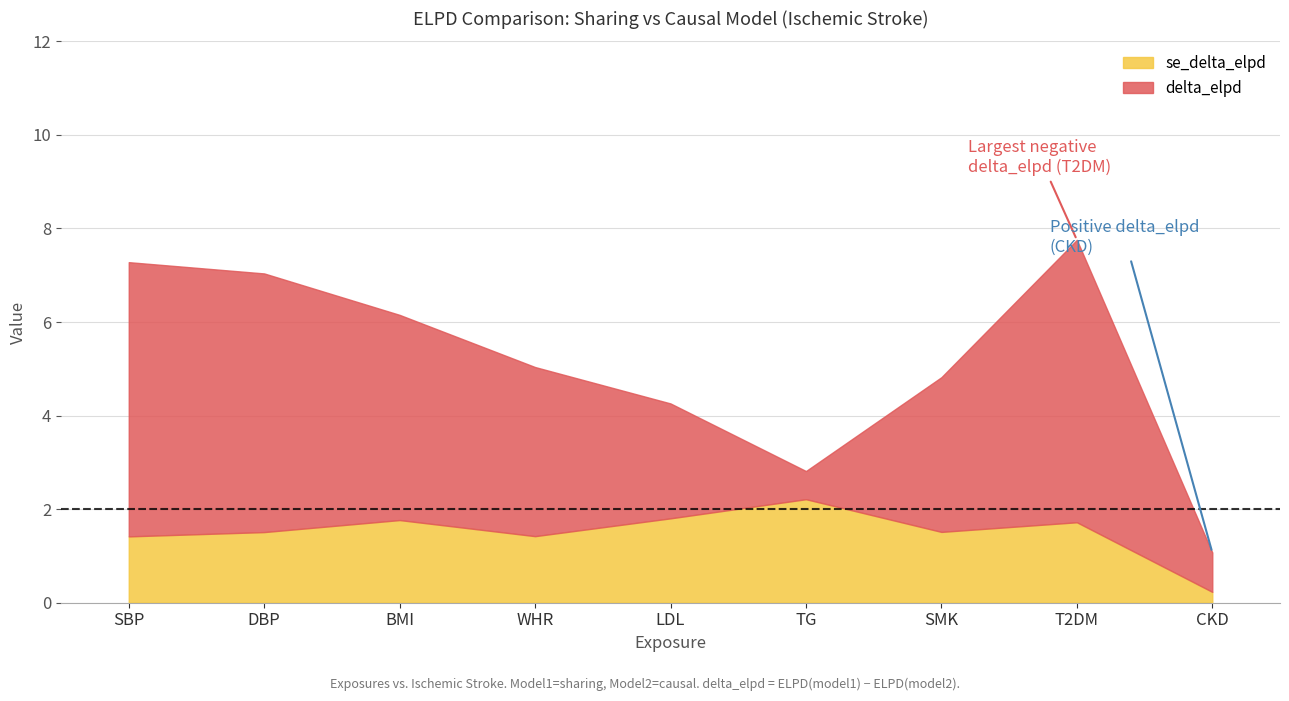

Between SBP and T2DM, which series saw the biggest shift?

se_delta_elpd